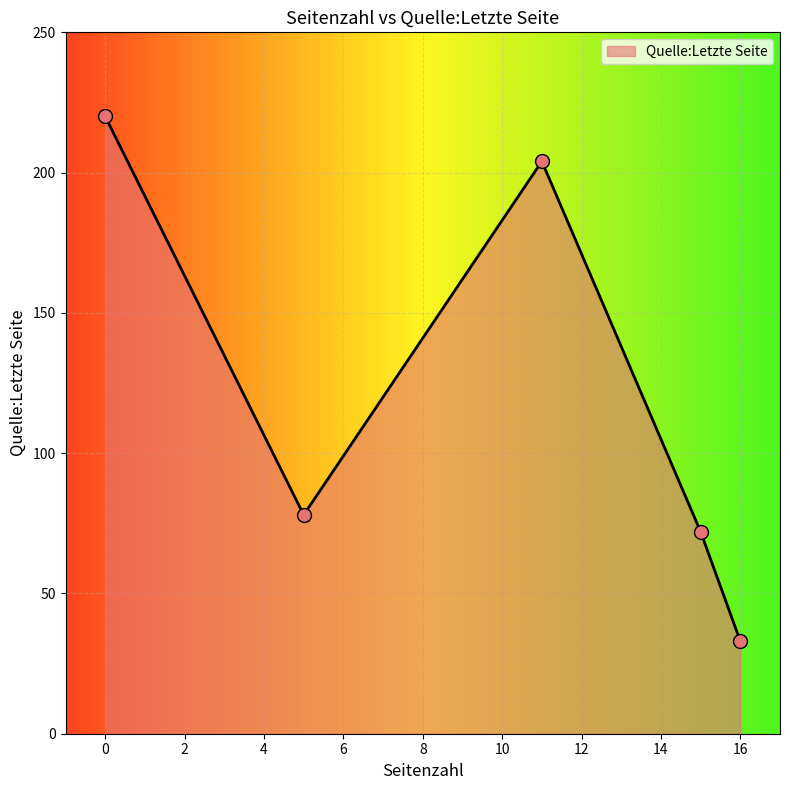

What is the highest value of the Quelle:Letzte Seite series?

220.0